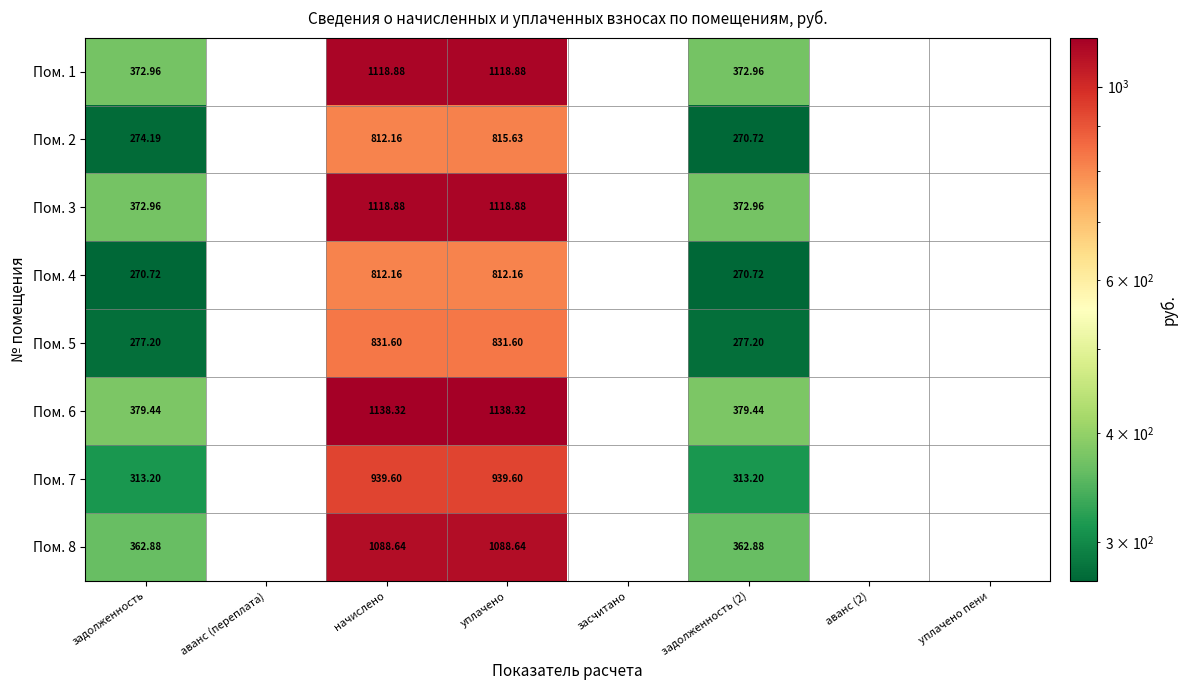

At which label is Пом. 1 closest to 745?

задолженность